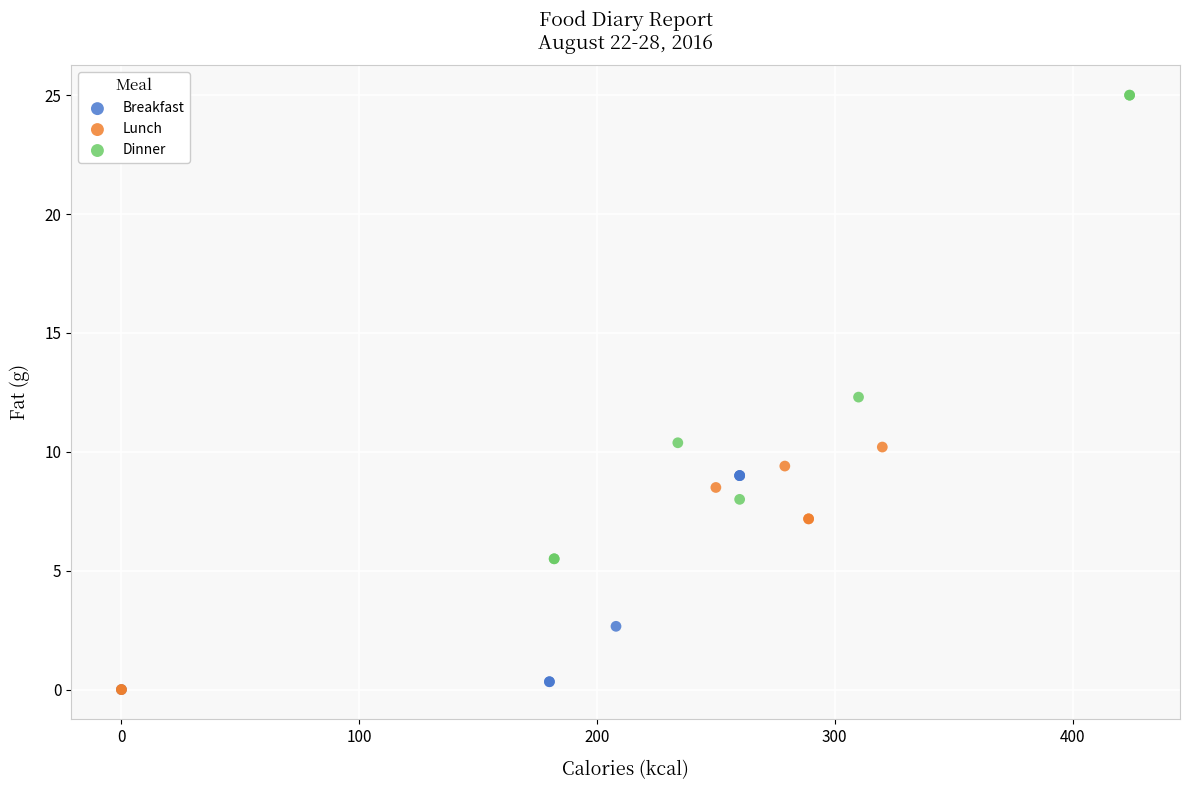

Which series has the largest Y range (max minus min)?

Dinner